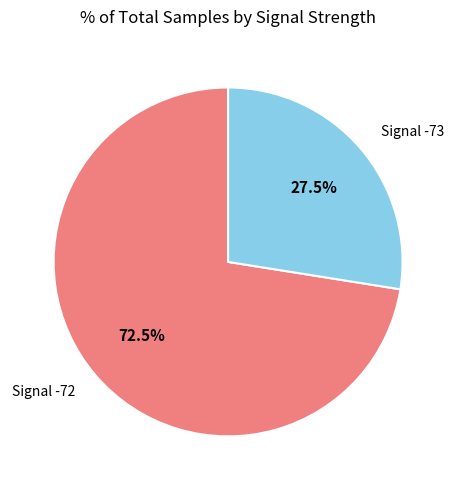

Which slice is the smallest?

Signal -73